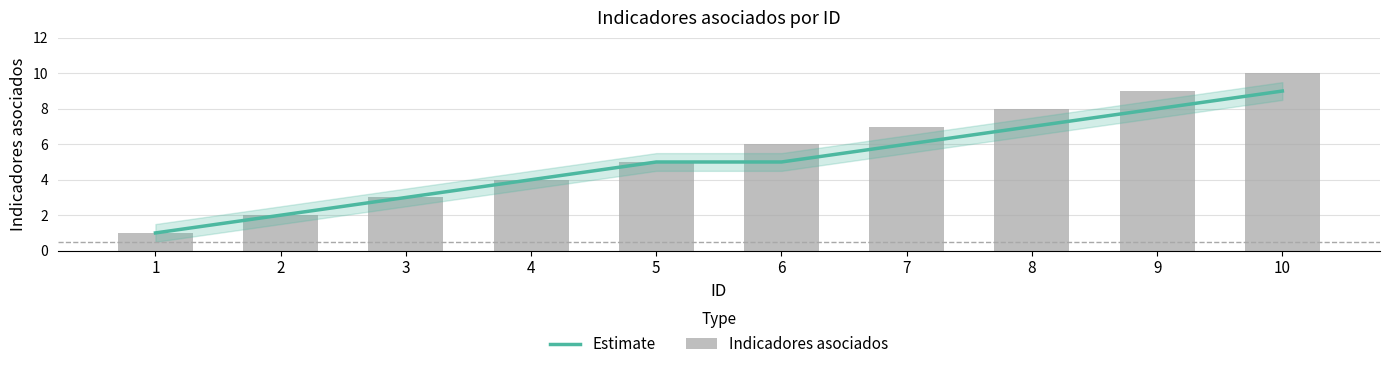

What is the difference between the highest and lowest values at 7?

1